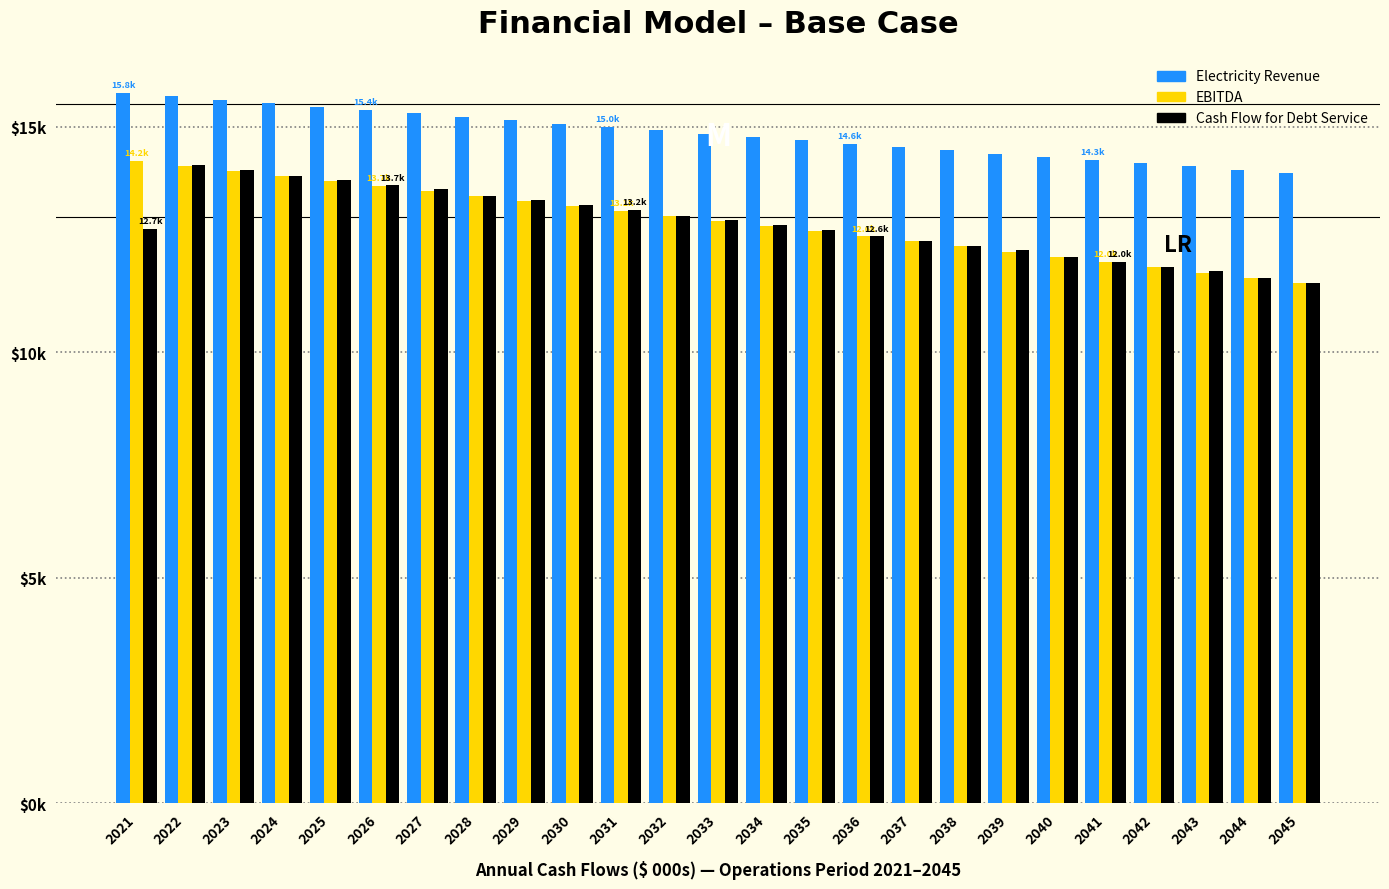

Are the bars horizontal?

No